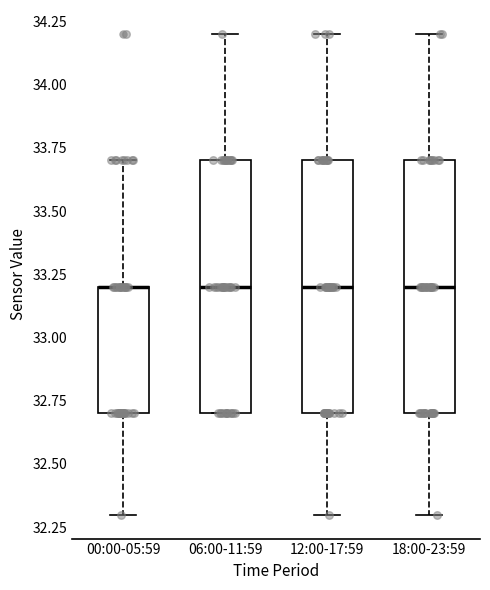

Reading left to right, read every box against the y-axis: the position of its median line, the range the box covers, and the ends of its whiskers. The values are not printed on the chart, so give them approximately, as read against the axis.

00:00-05:59: median 33.2 (drawn on the box's upper edge), box 32.7 to 33.2, whiskers 32.3 to 33.7
06:00-11:59: median 33.2, box 32.7 to 33.7, whiskers 32.7 to 34.2
12:00-17:59: median 33.2, box 32.7 to 33.7, whiskers 32.3 to 34.2
18:00-23:59: median 33.2, box 32.7 to 33.7, whiskers 32.3 to 34.2